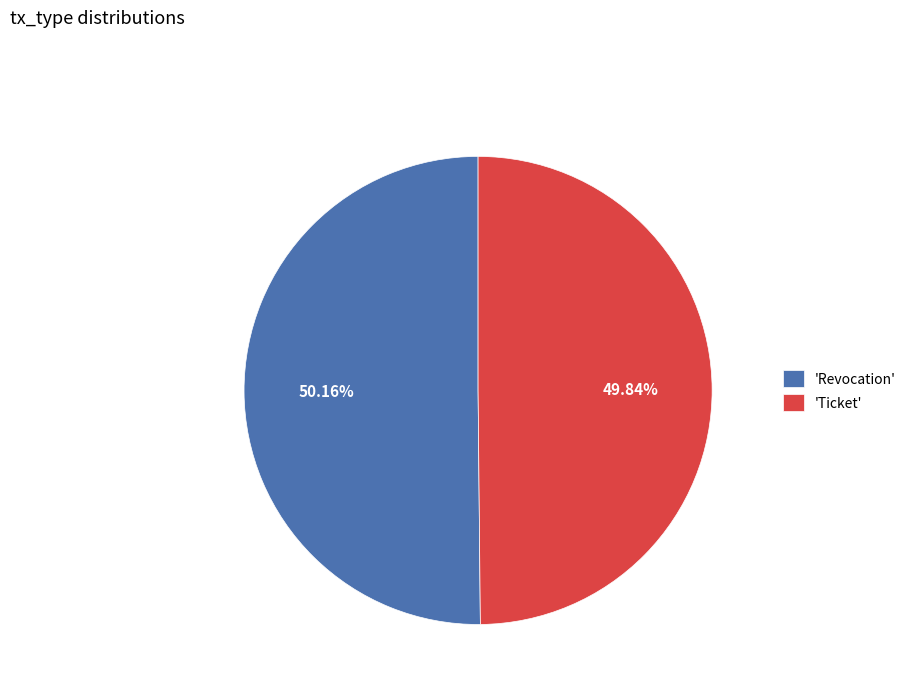

Is the sum of 'Revocation' and 'Ticket' greater than half?

Yes